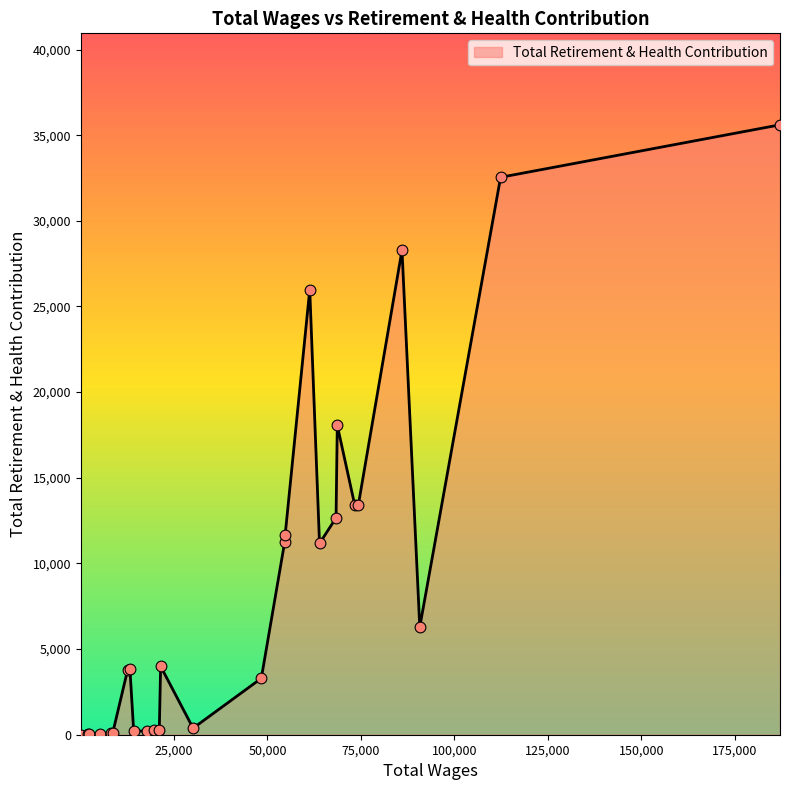

What is the maximum value shown in the chart?

35606